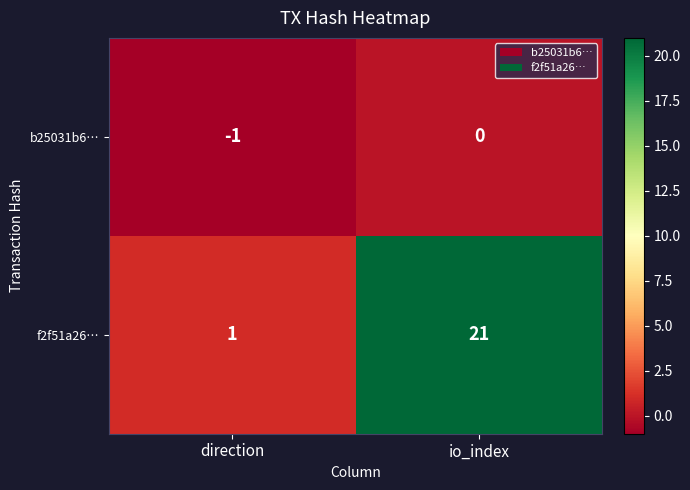

Reading right to left, transcribe all the data shown in this chart.

b25031b6…: io_index=0	direction=-1
f2f51a26…: io_index=21	direction=1